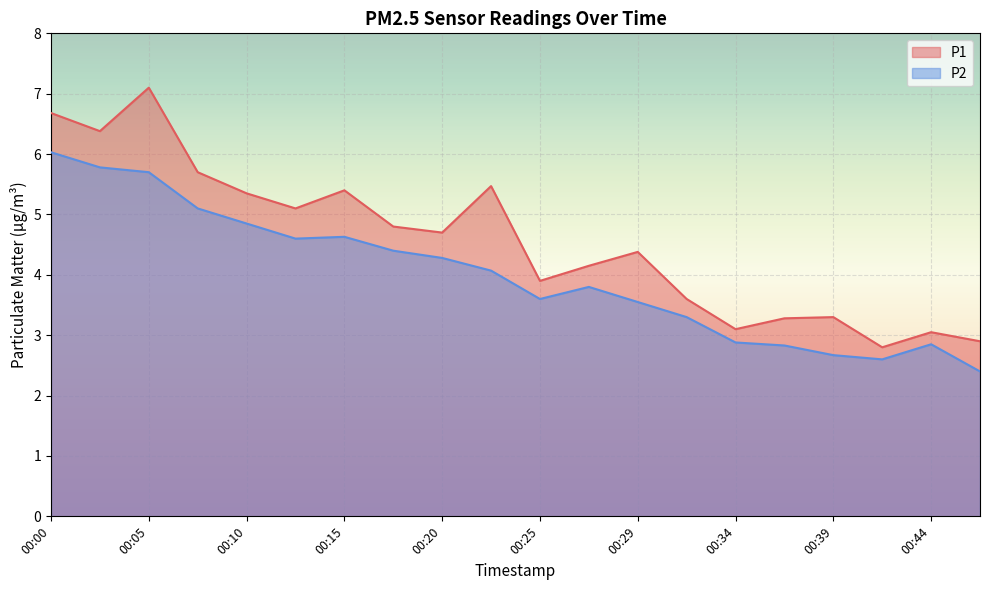

How many categories are shown in the chart?

20